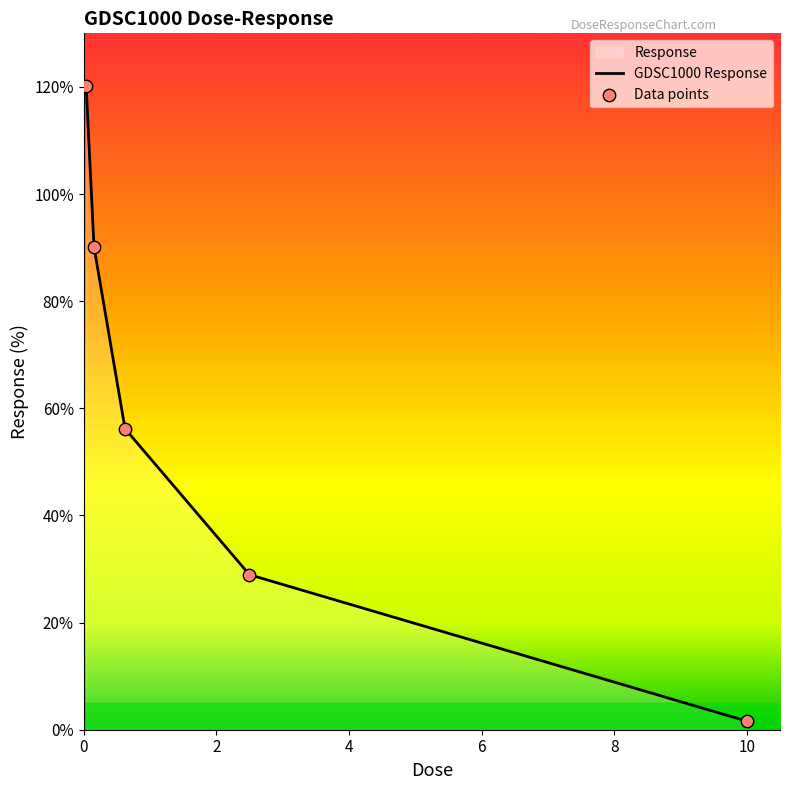

Which has a higher value, 0.625 or 0.0390625?

0.0390625